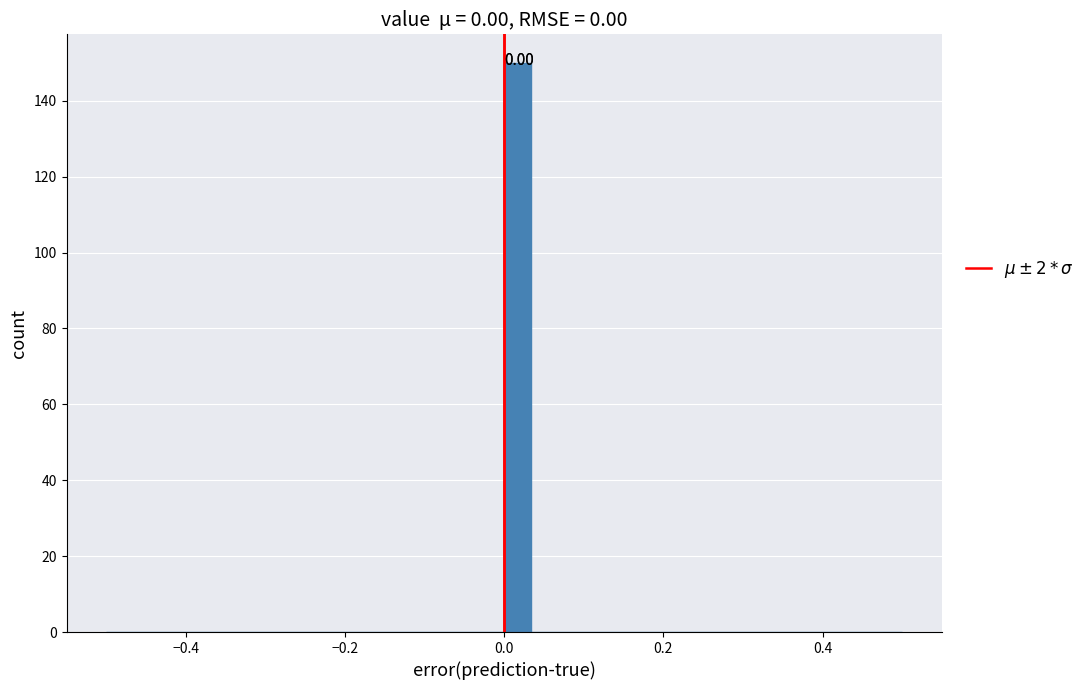

Around what value on the x-axis is the tallest bar? Give the approximate position of its centre, as read against the axis.

0.02